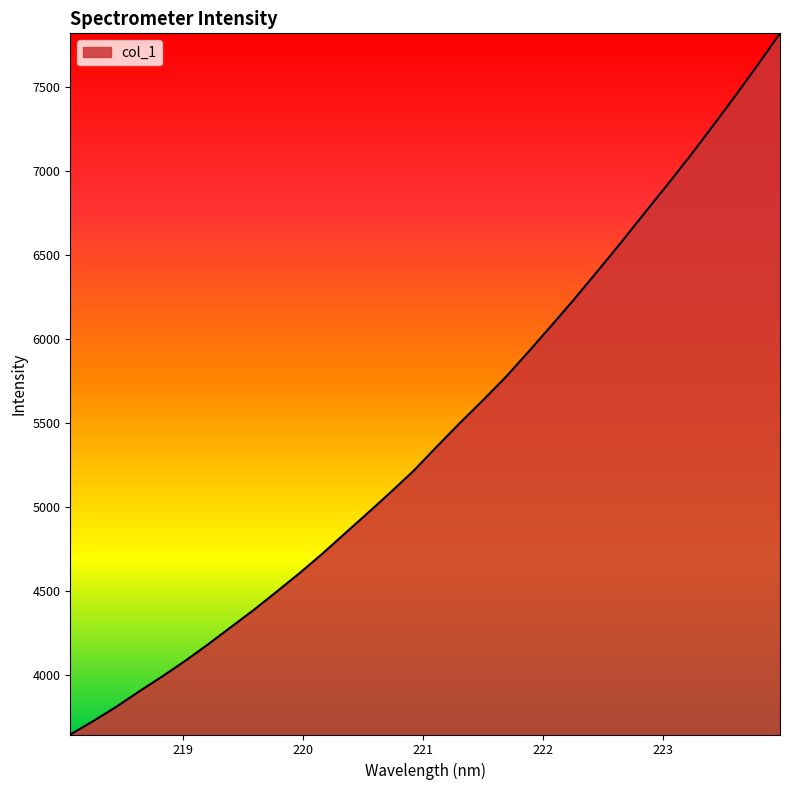

What is the difference between the maximum and minimum values?

4174.8